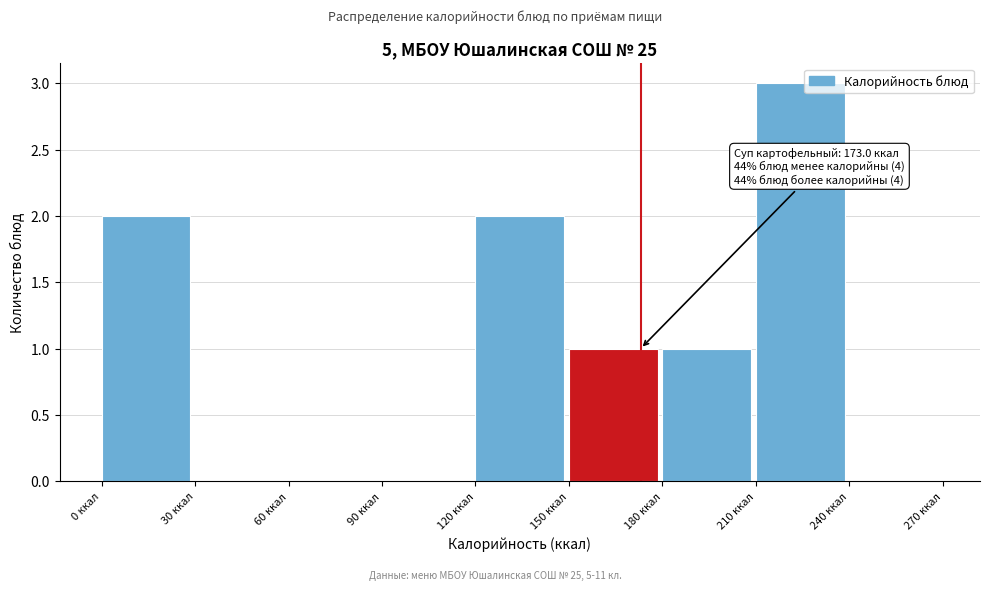

Which range on the x-axis has the tallest bar?

210 to 240